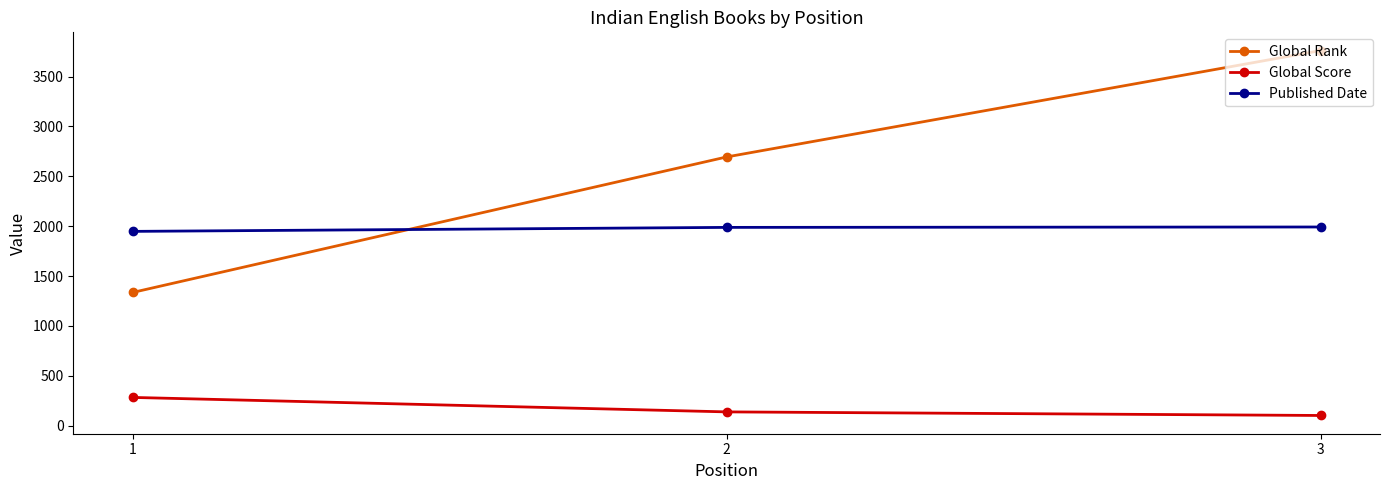

What is the average value of the Published Date series?

1976